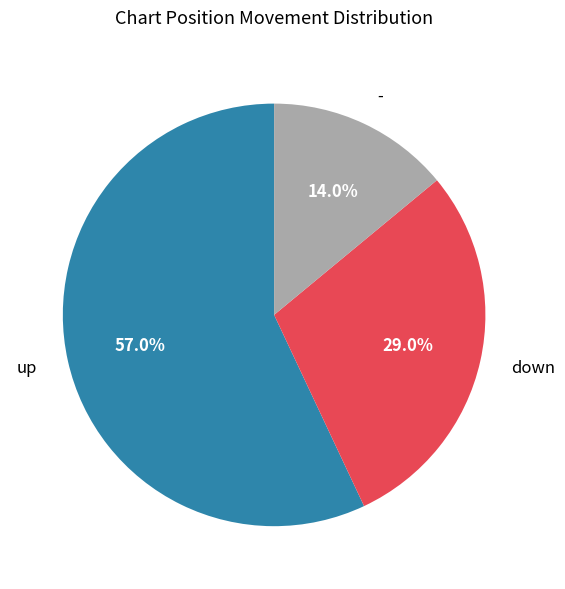

Which has a higher value, - or up?

up